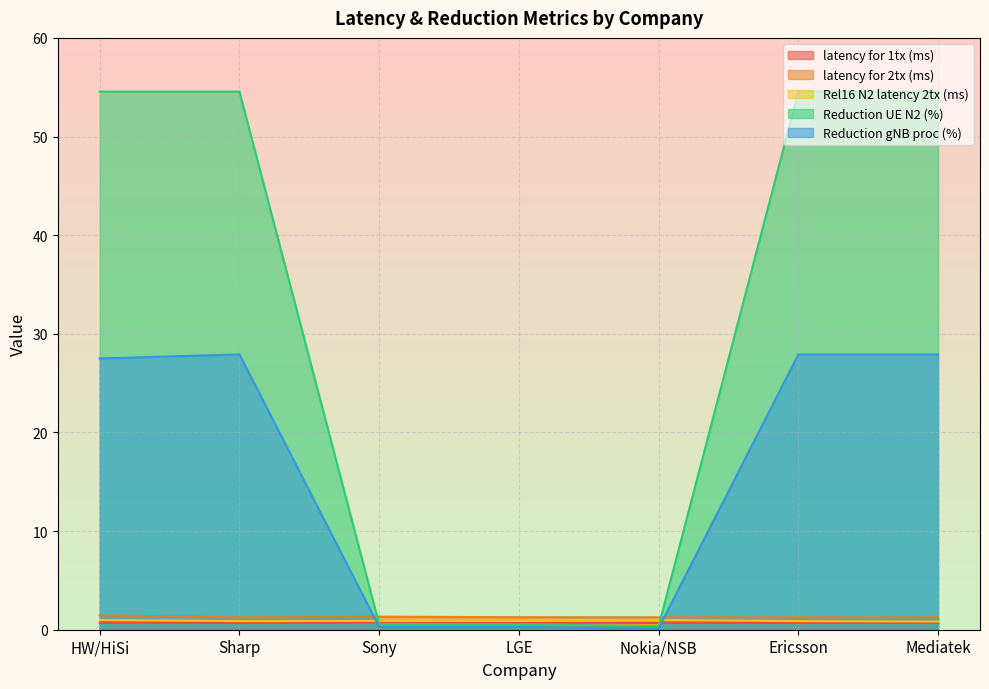

What is the highest value of the latency for 1tx (ms) series?

0.8